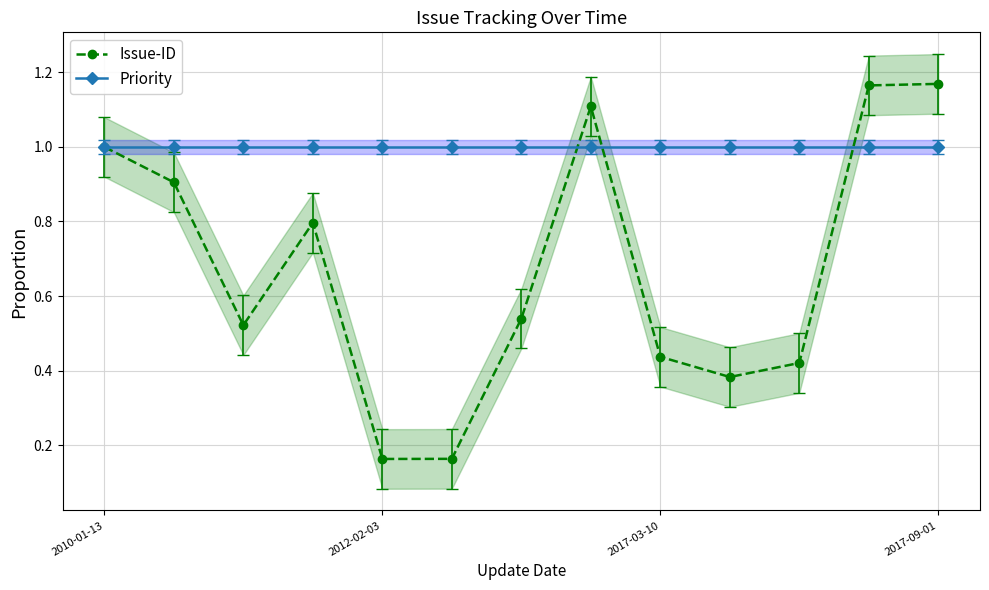

True or false: Issue-ID has a value of 1.0 at 2010-01-13.

True